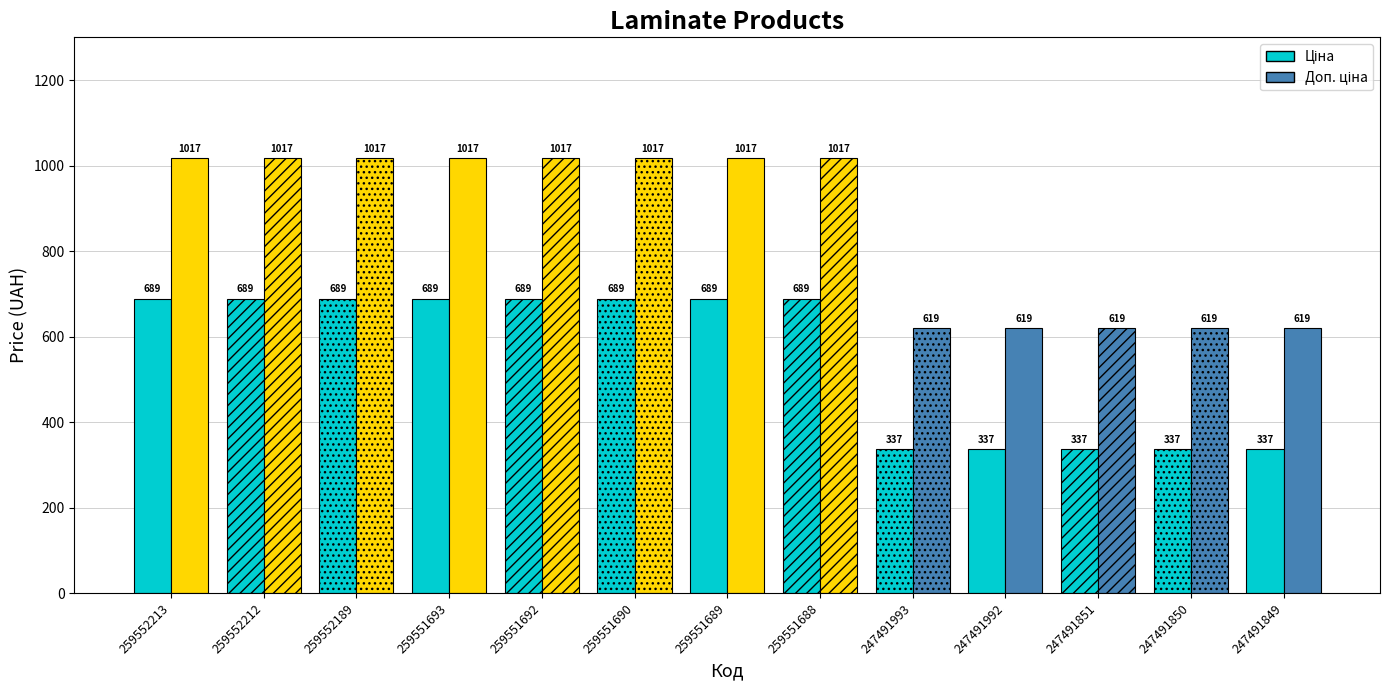

List the series in order of their peak value, lowest first.

Ціна, Доп. ціна